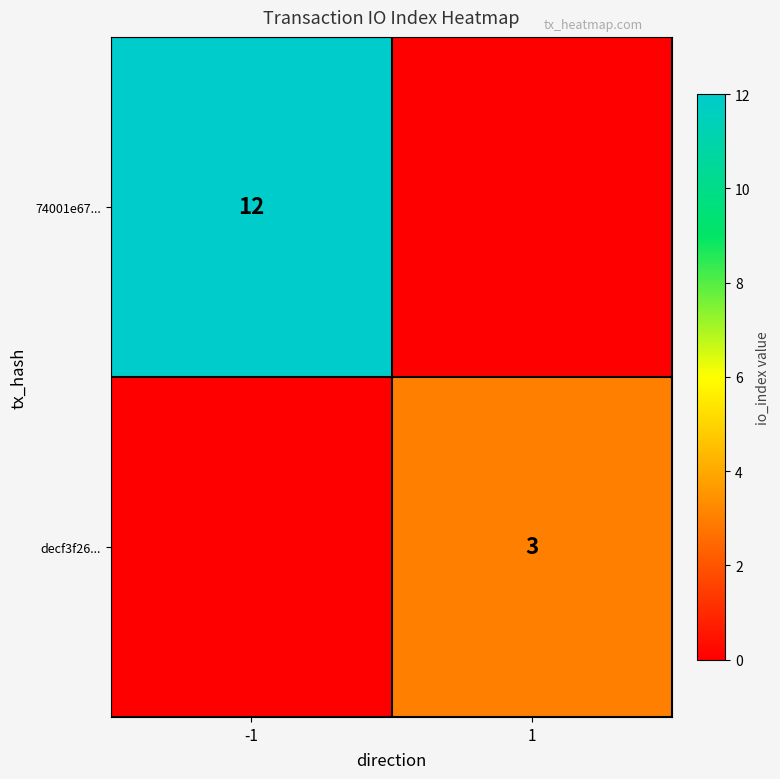

Is the value of decf3f26... at 1 greater than the value of 74001e67... at -1?

No